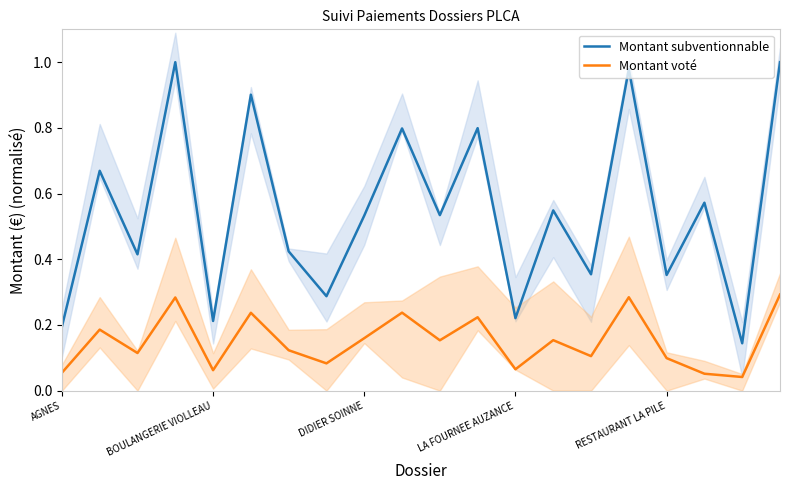

At how many categories does at least one series exceed 0?

20